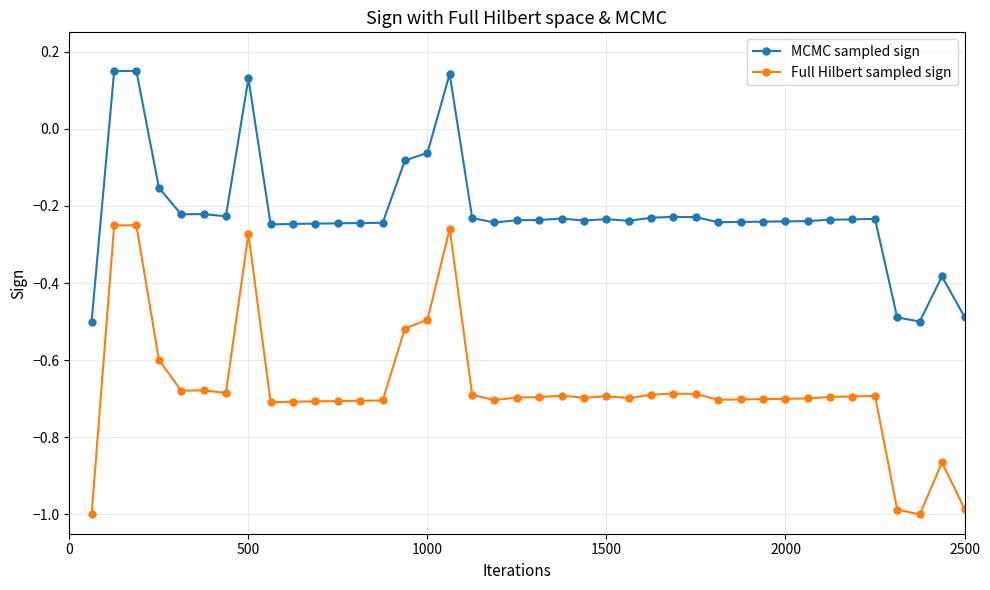

Which series has the widest spread of values?

Full Hilbert sampled sign